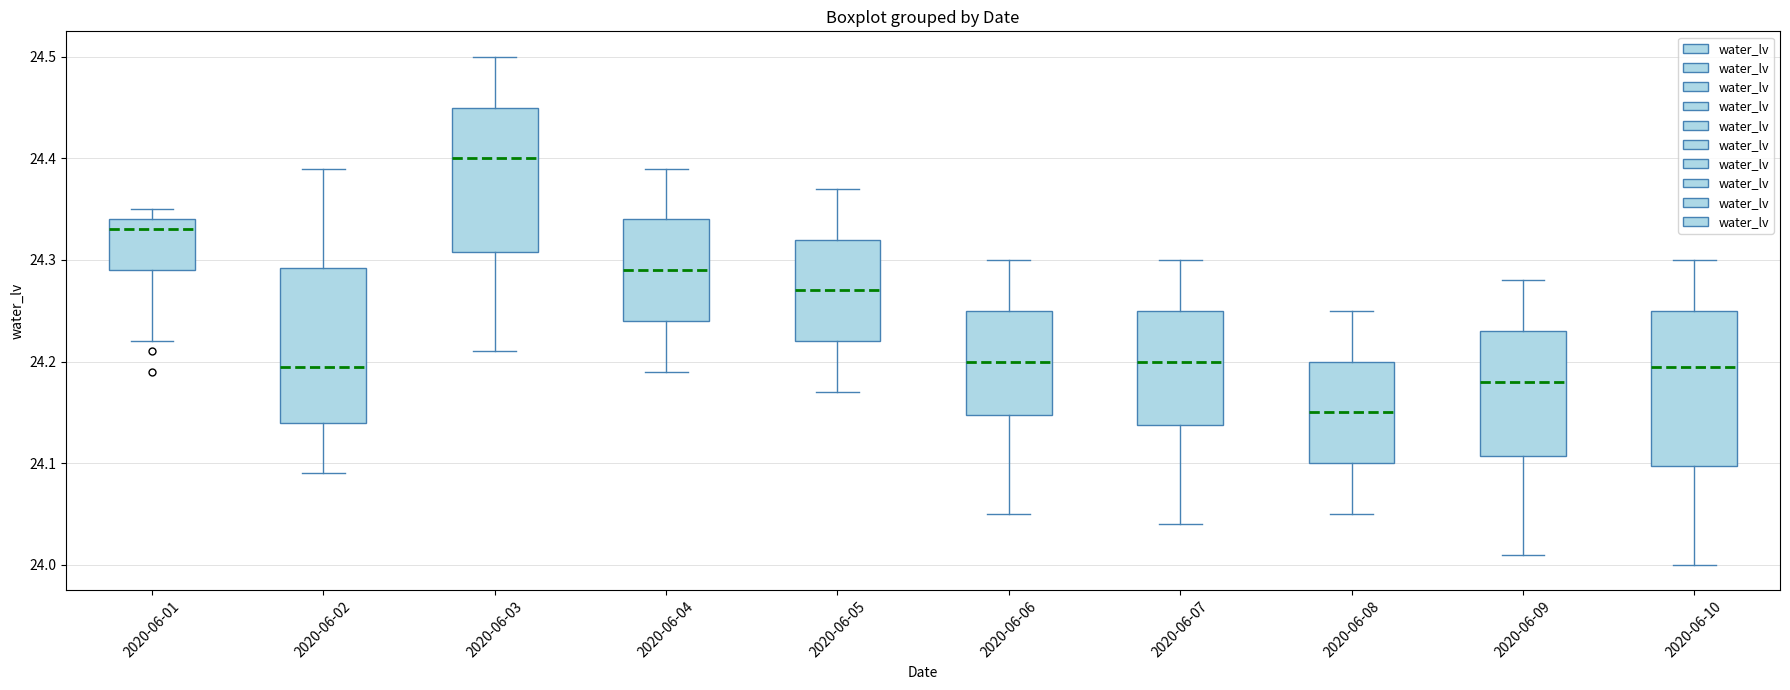

Reading left to right, read every box against the y-axis: the position of its median line, the range the box covers, and the ends of its whiskers. The values are not printed on the chart, so give them approximately, as read against the axis.

2020-06-01: median 24.33, box 24.29 to 24.34, whiskers 24.22 to 24.35
2020-06-02: median 24.20, box 24.14 to 24.29, whiskers 24.09 to 24.39
2020-06-03: median 24.40, box 24.31 to 24.45, whiskers 24.21 to 24.50
2020-06-04: median 24.29, box 24.24 to 24.34, whiskers 24.19 to 24.39
2020-06-05: median 24.27, box 24.22 to 24.32, whiskers 24.17 to 24.37
2020-06-06: median 24.20, box 24.15 to 24.25, whiskers 24.05 to 24.30
2020-06-07: median 24.20, box 24.14 to 24.25, whiskers 24.04 to 24.30
2020-06-08: median 24.15, box 24.10 to 24.20, whiskers 24.05 to 24.25
2020-06-09: median 24.18, box 24.11 to 24.23, whiskers 24.01 to 24.28
2020-06-10: median 24.20, box 24.10 to 24.25, whiskers 24.00 to 24.30